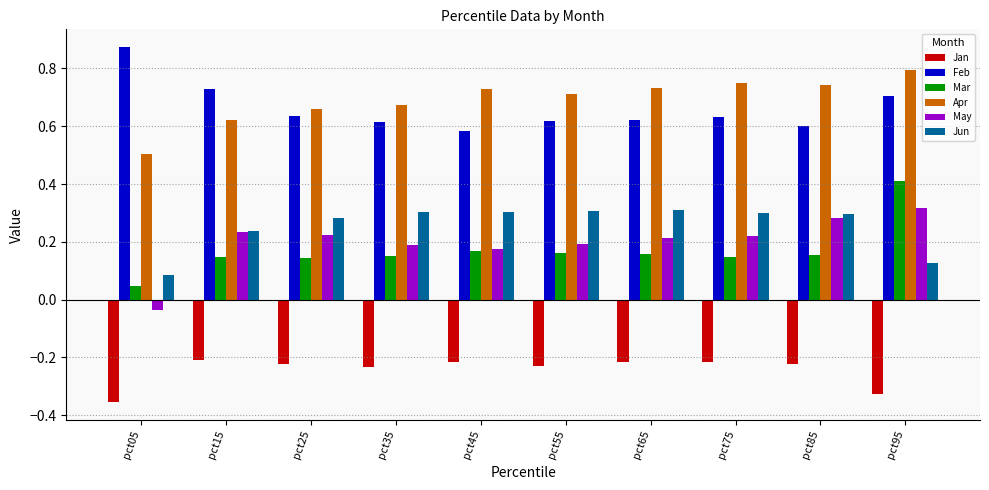

How many distinct data groups are displayed?

6